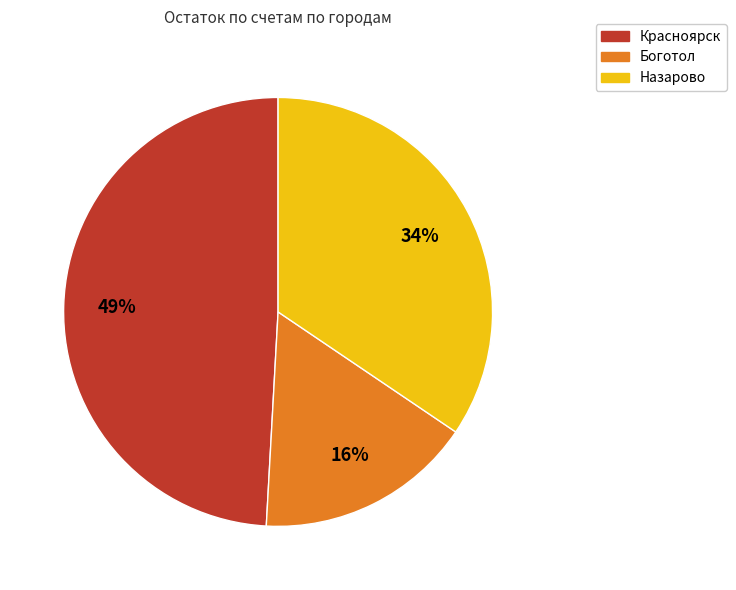

To the nearest percent, what is the difference between the largest and smallest slice percentages?

33%